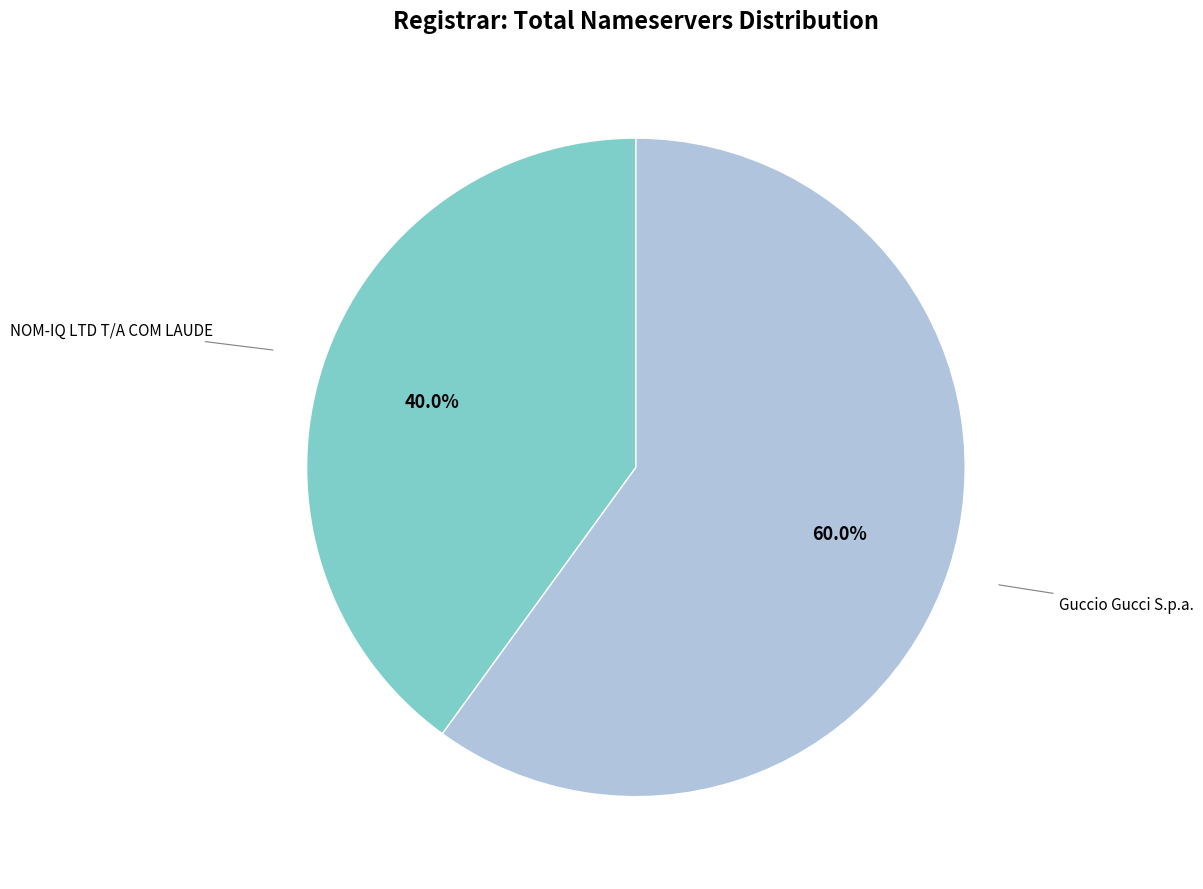

Does any single category account for the majority?

Yes